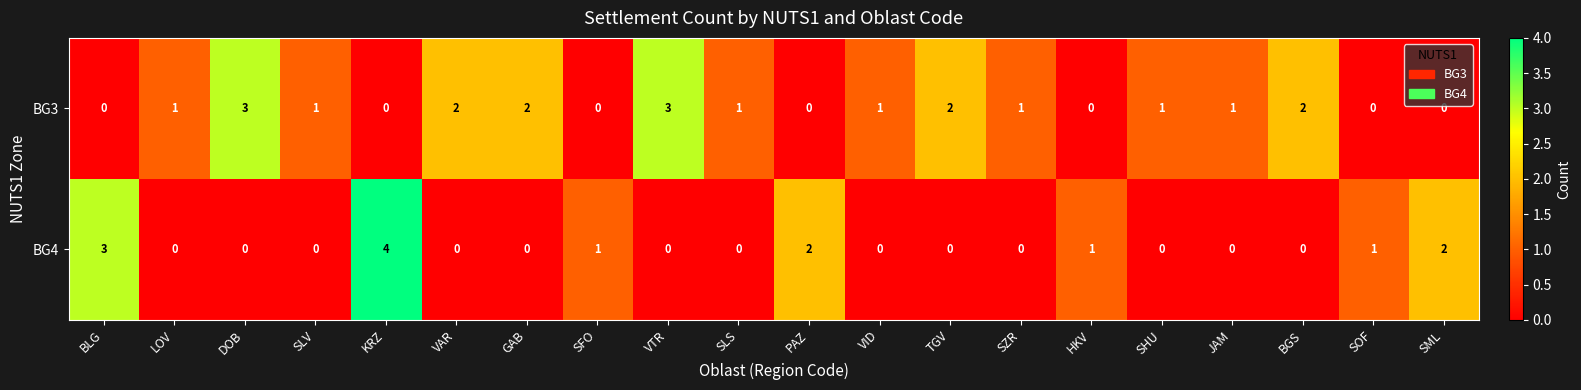

At how many categories does at least one series exceed 0?

20